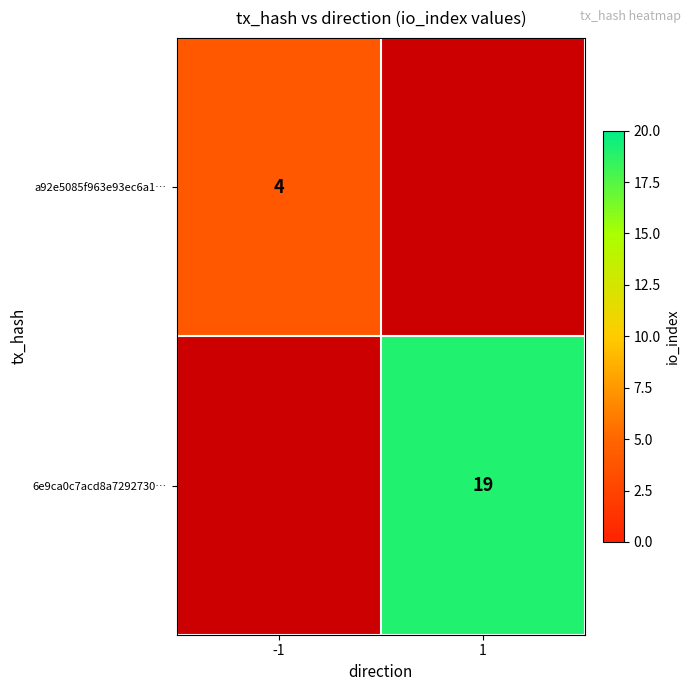

Is it true that 6e9ca0c7acd8a7292730… equals 19 at 1?

True